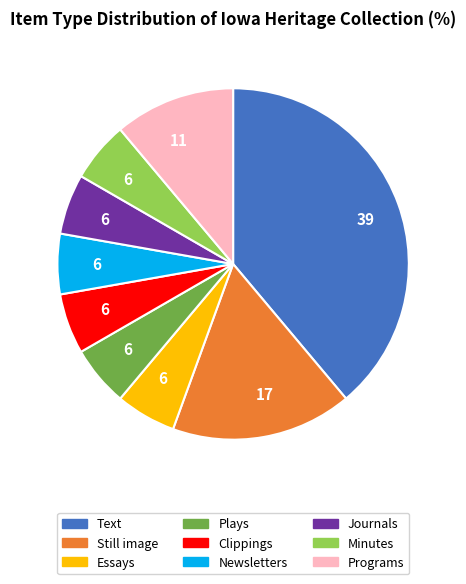

Is the sum of Newsletters and Clippings greater than half?

No